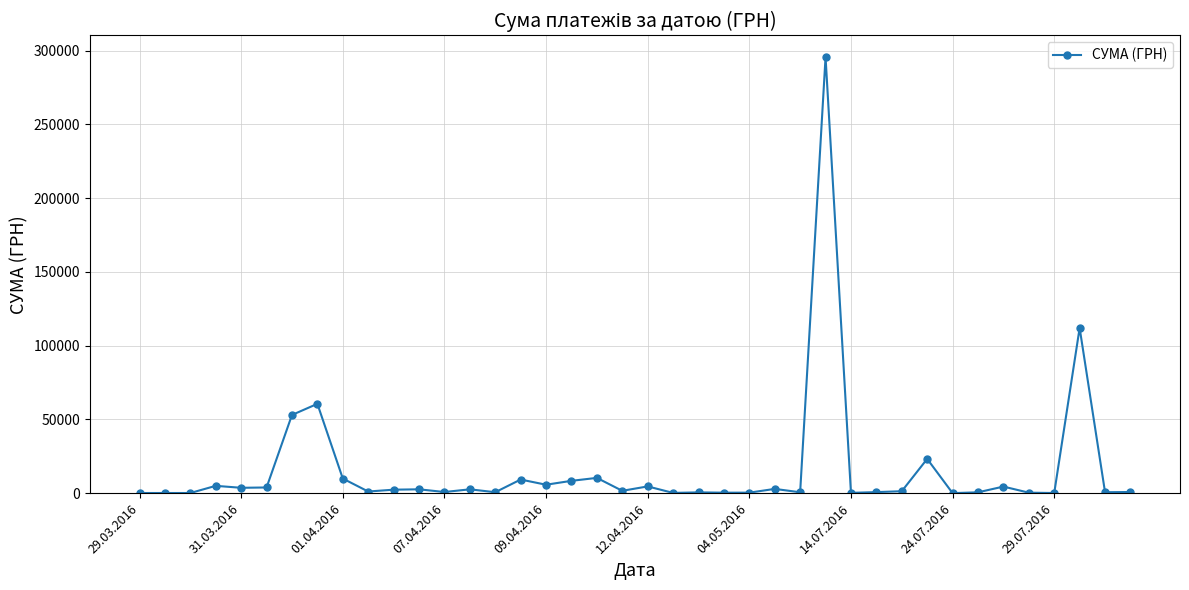

What is the maximum value shown in the chart?

295638.6